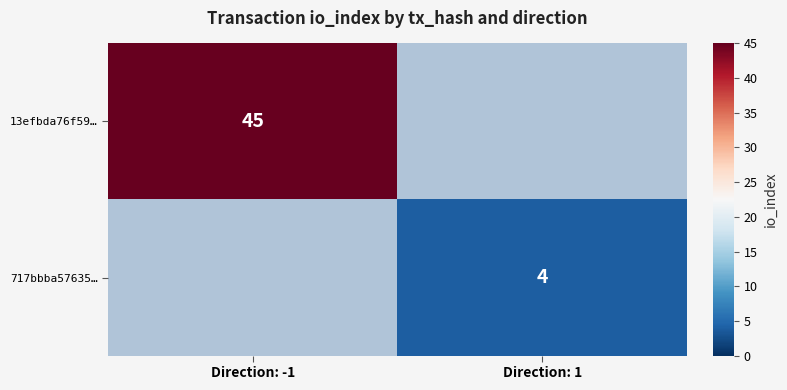

Is it true that 717bbba57635… equals 2 at Direction: 1?

False